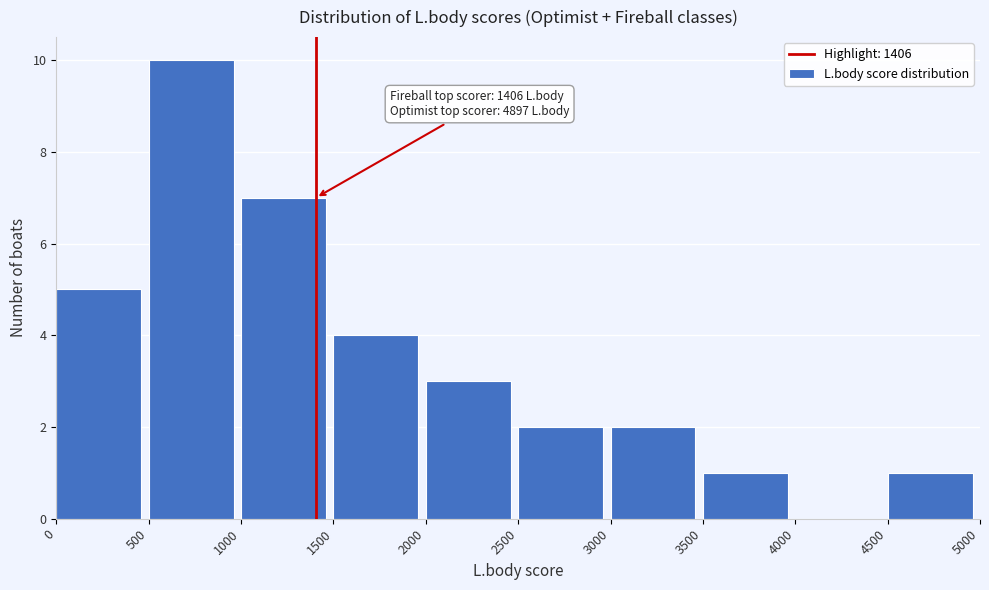

Which range on the x-axis has the tallest bar?

500 to 1000